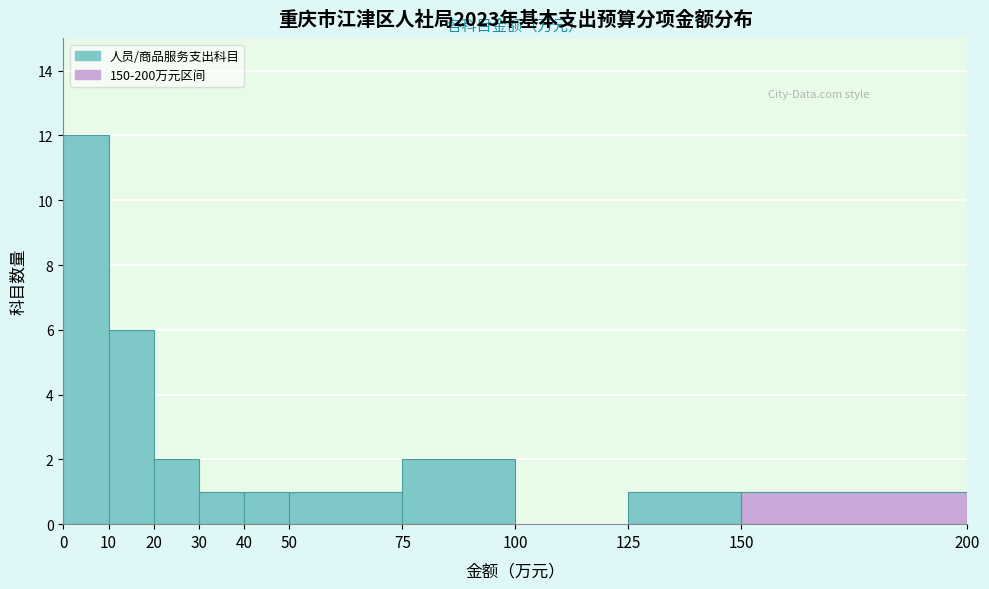

How tall is the bar that spans 150 to 200 on the x-axis? The values are not printed on the chart, so give them approximately, as read against the axis.

1